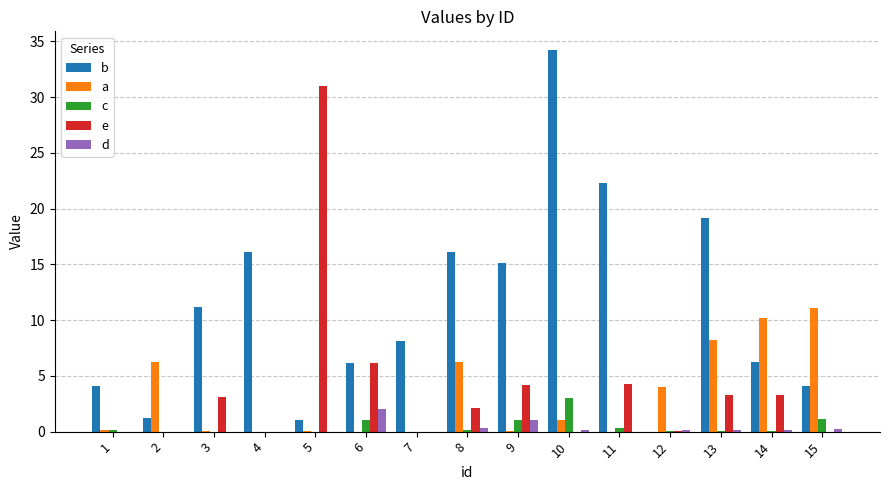

What is the sum of all e values?

57.5